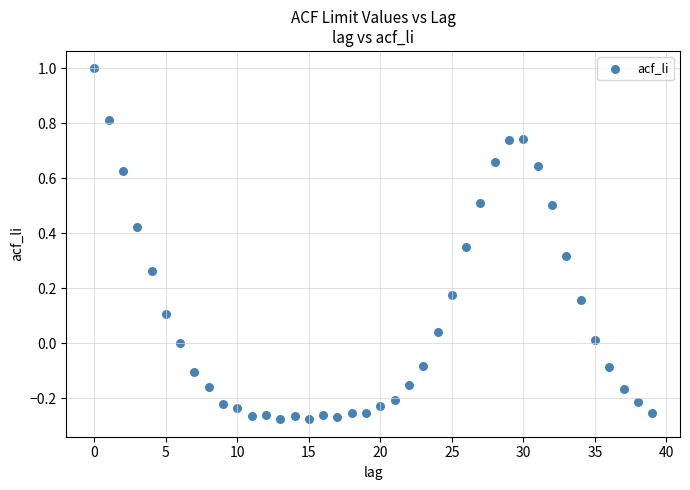

What is the range of Y values (max minus min)?

1.3